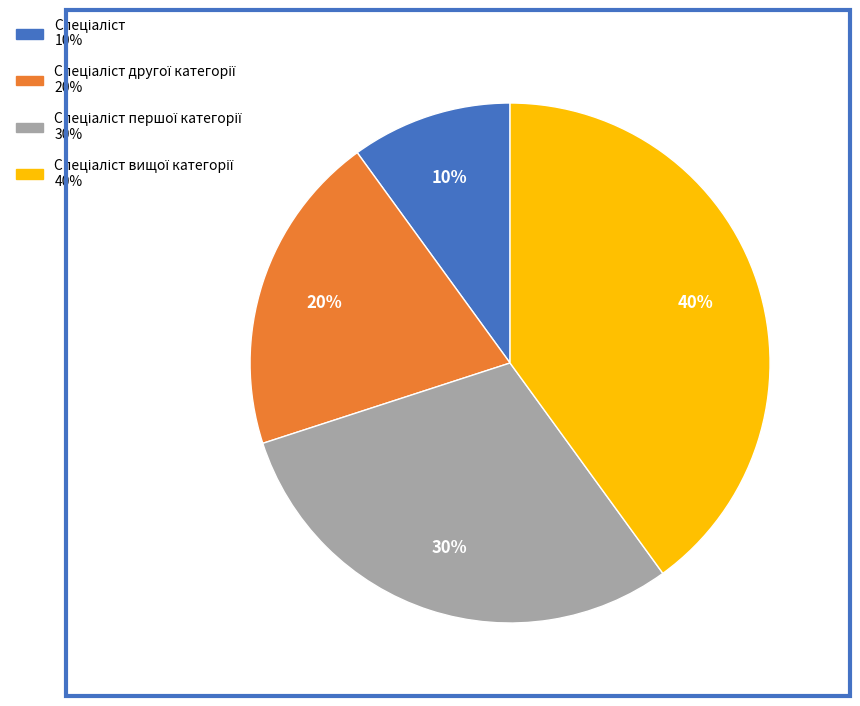

Is there any slice that represents more than half of the pie?

No